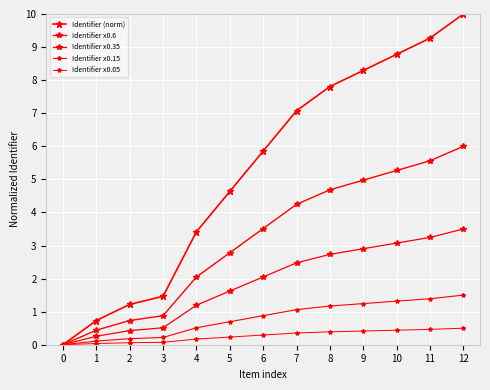

What is the difference between the maximum and second lowest values in the Identifier x0.05 series?

0.5